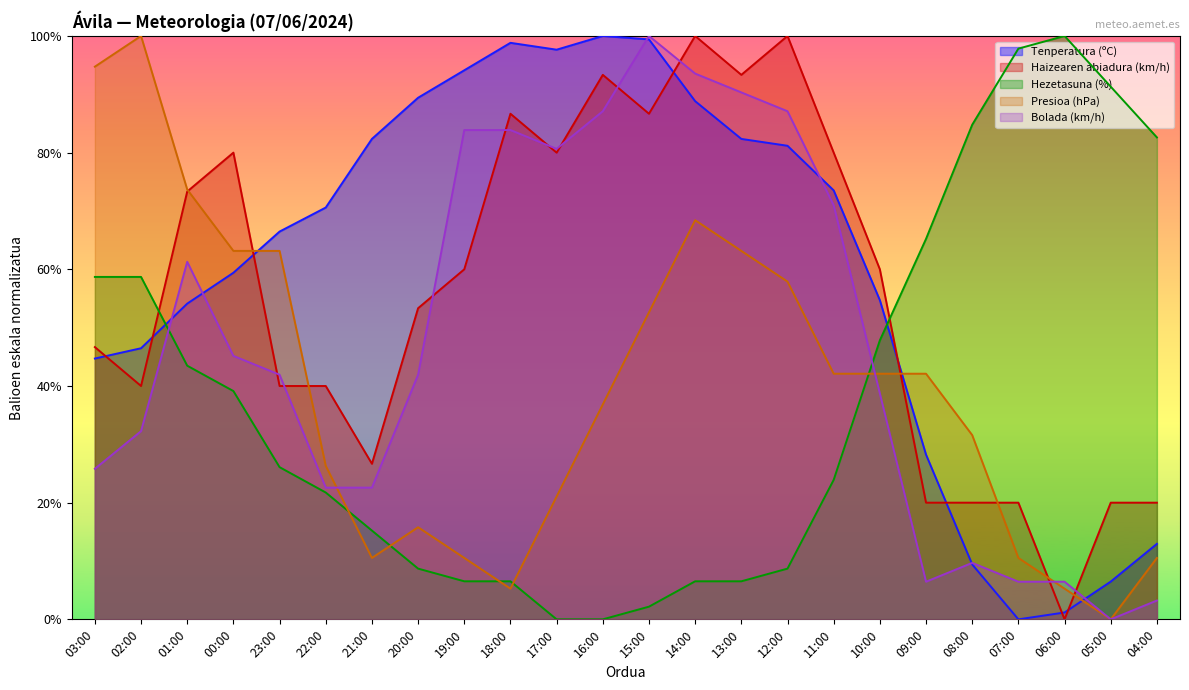

Count the number of categories in the chart.

24